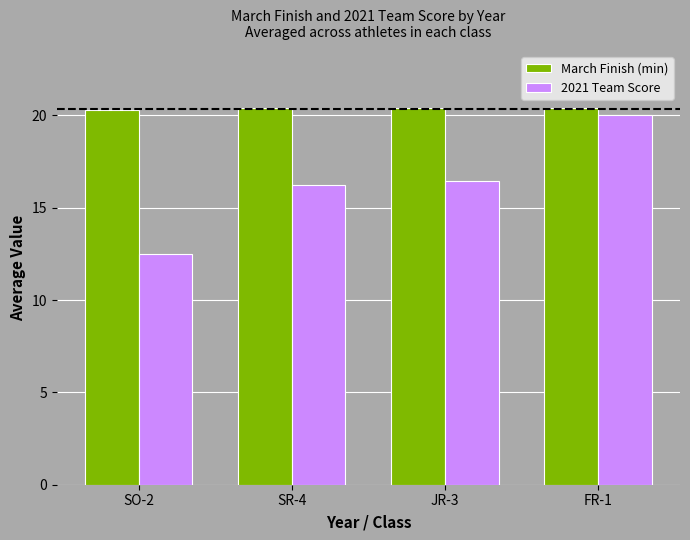

What value does the March Finish (min) series have at SO-2?

20.3